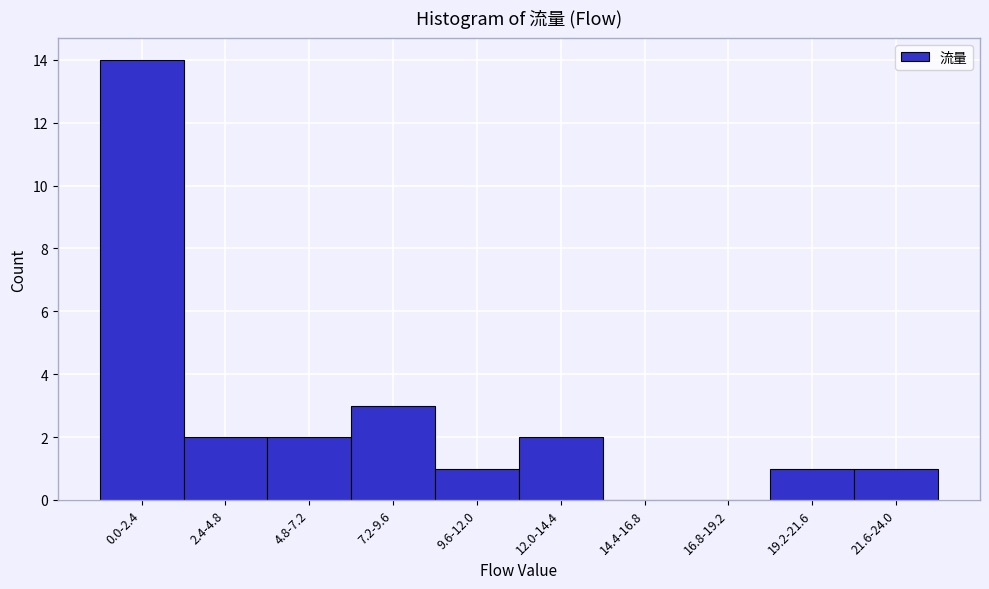

Reading left to right, extract all data points from this chart.

0.0-2.4=14	2.4-4.8=2	4.8-7.2=2	7.2-9.6=3	9.6-12.0=1	12.0-14.4=2	14.4-16.8=0	16.8-19.2=0	19.2-21.6=1	21.6-24.0=1